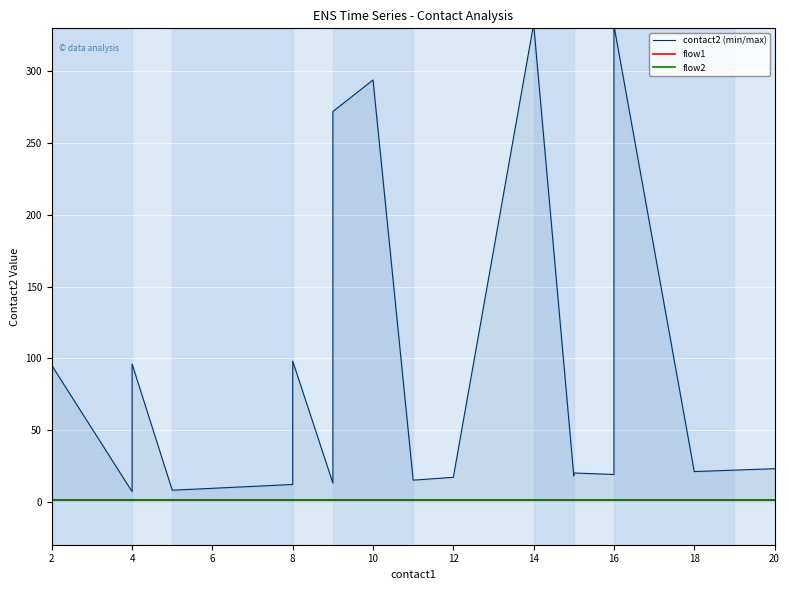

Reading left to right, what are all the values shown in this chart?

contact2 (min/max): 5	95	7	96	8	12	98	13	272	294	15	17	333	18	20	19	332	21	22	23
flow1: 1	1	1	1	1	1	1	1	1	1	1	1	1	1	1	1	1	1	1	1
flow2: 1	1	1	1	1	1	1	1	1	1	1	1	1	1	1	1	1	1	1	1